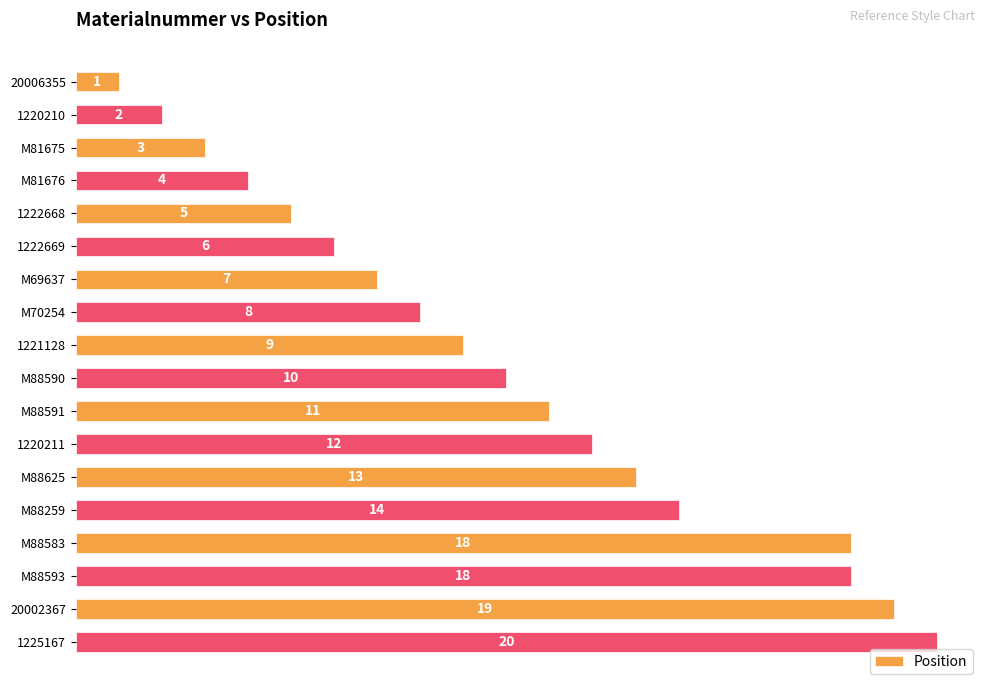

What is the difference between the maximum and minimum values?

19